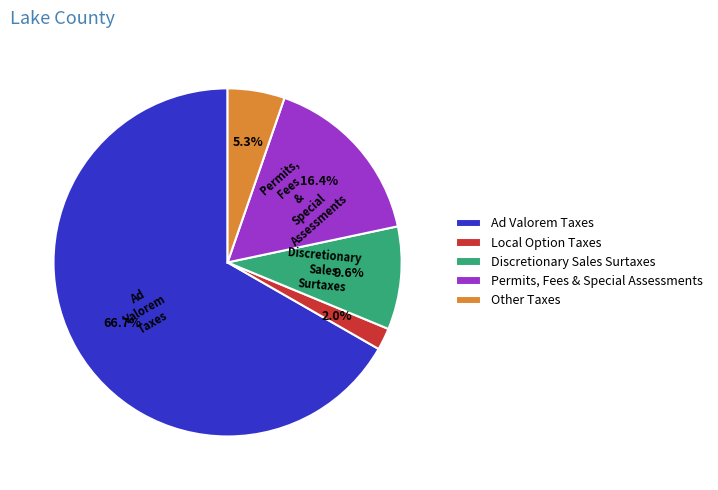

To the nearest percent, what portion does Local Option Taxes represent?

2%